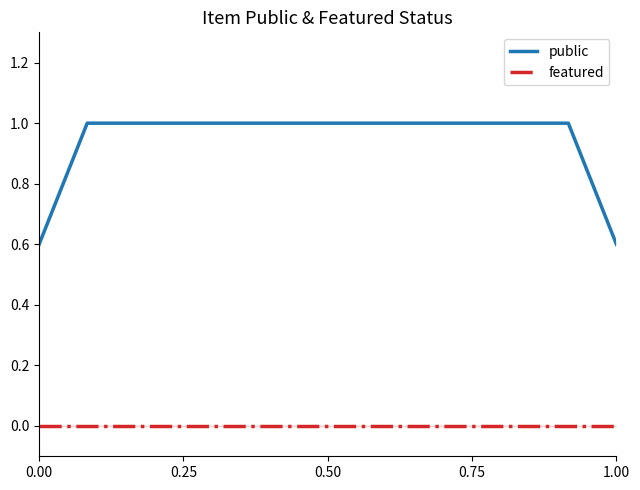

True or false: public and featured intersect in this chart.

False